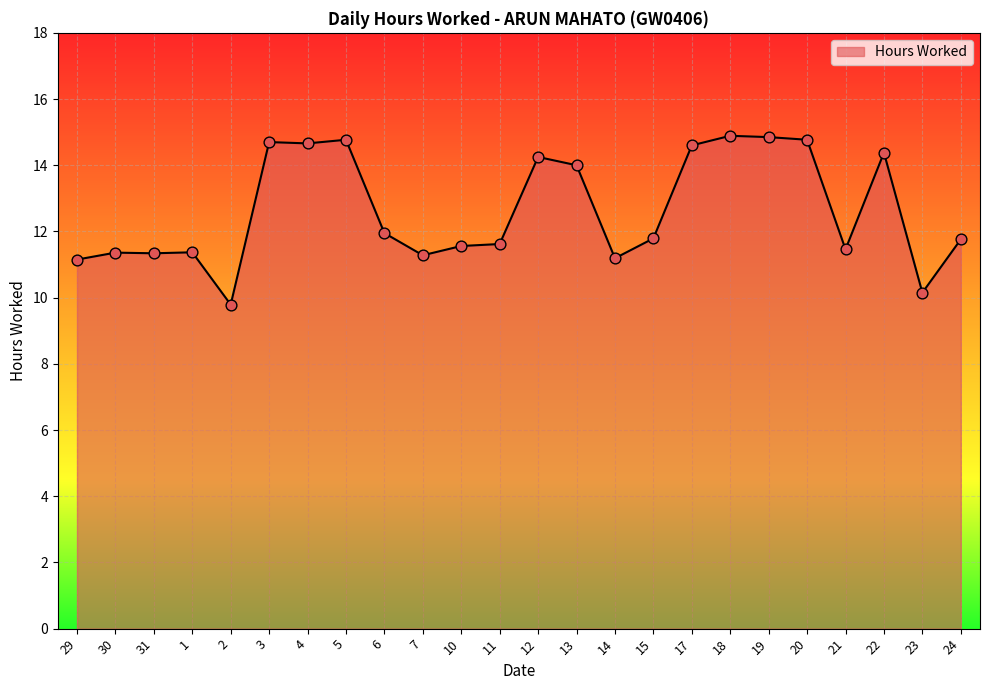

Between 18 and 24, which is larger?

18